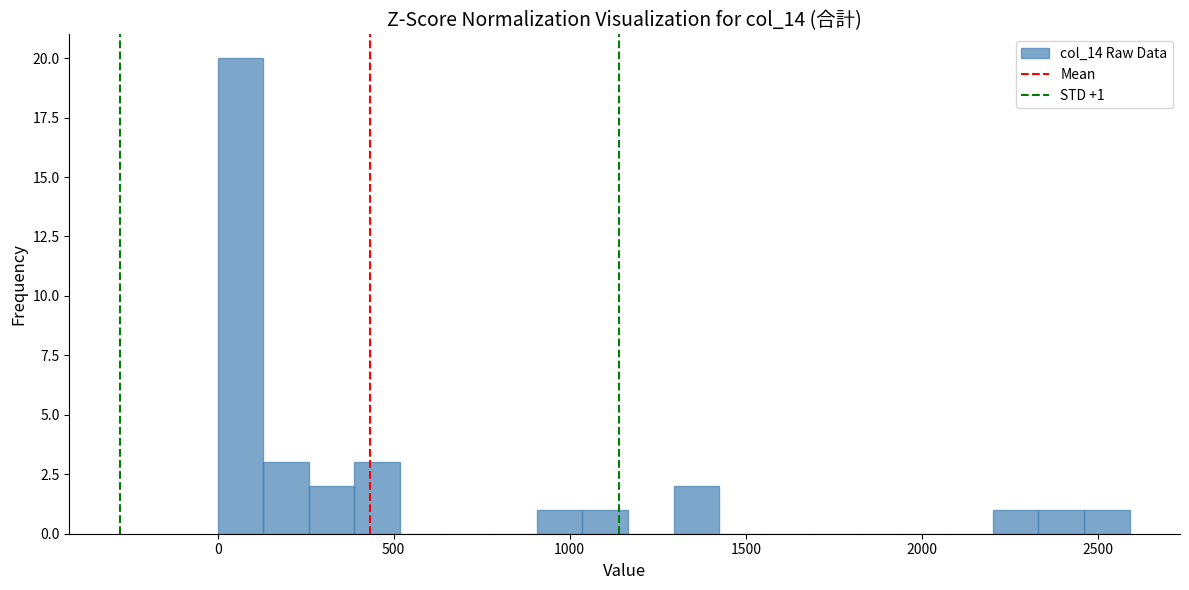

Around what value on the x-axis is the tallest bar? Give the approximate position of its centre, as read against the axis.

50